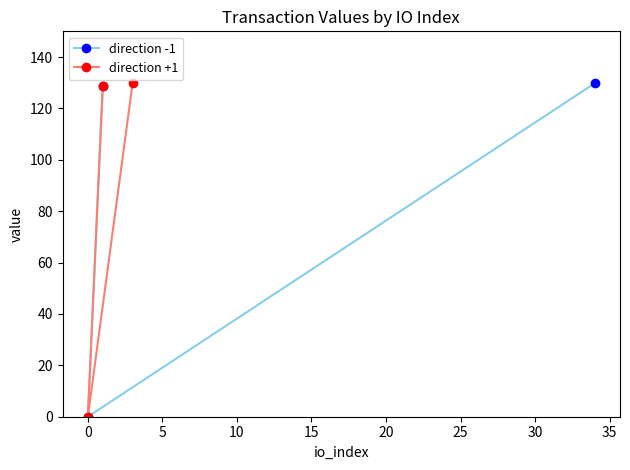

What is the value of the direction -1 point at the 3rd from the left?

129.8